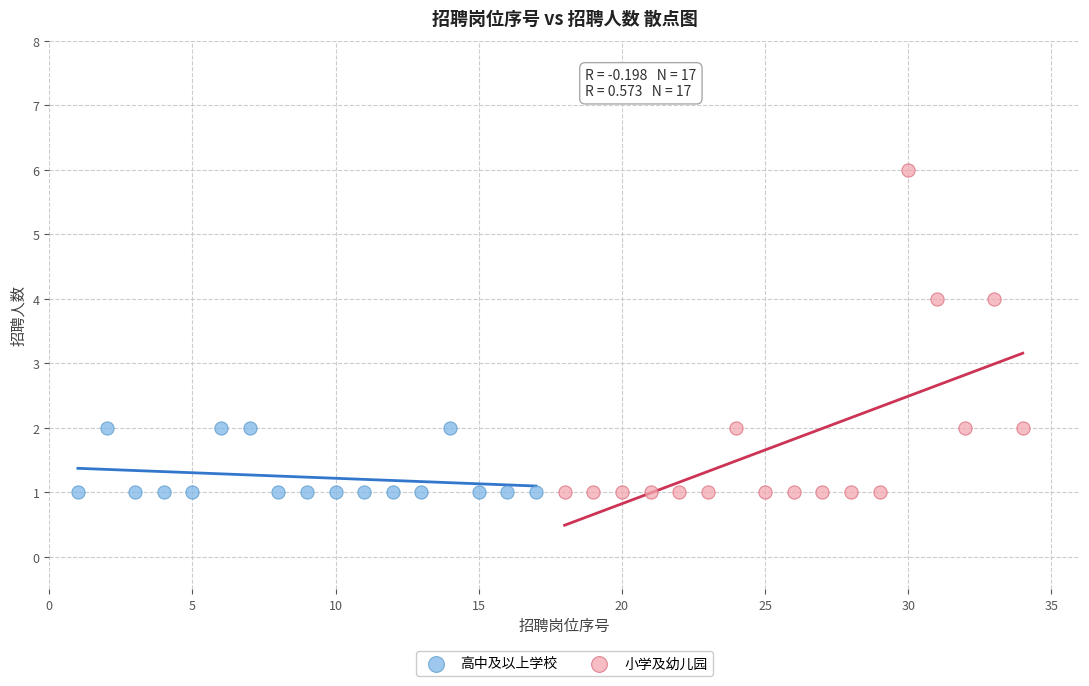

Which series has the widest spread of Y values?

小学及幼儿园